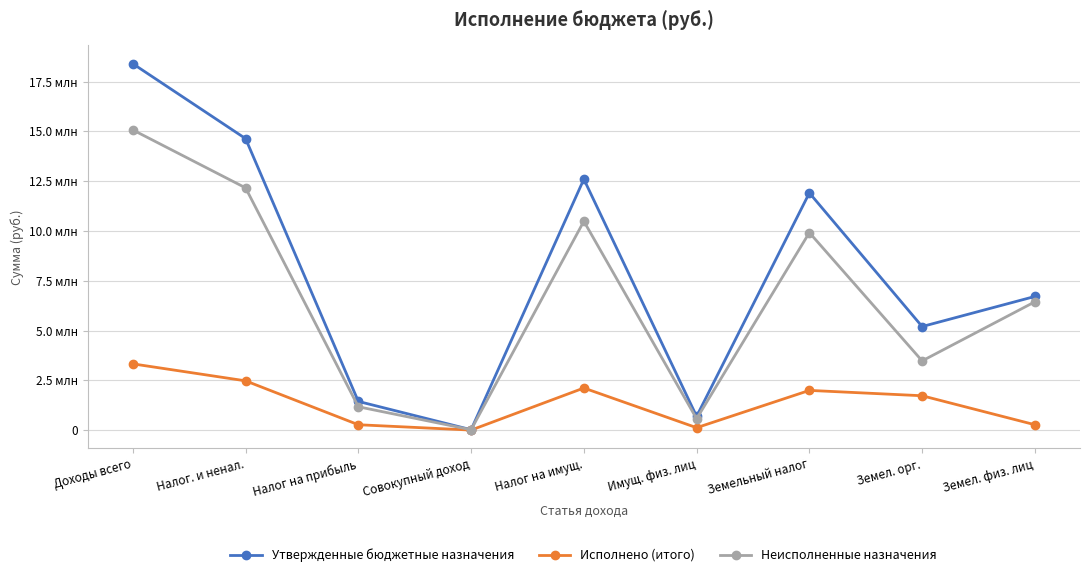

Does the chart have visible grid lines?

Yes